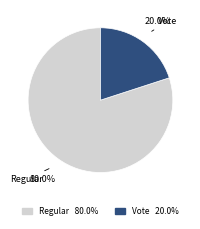

Does any single category account for the majority?

Yes